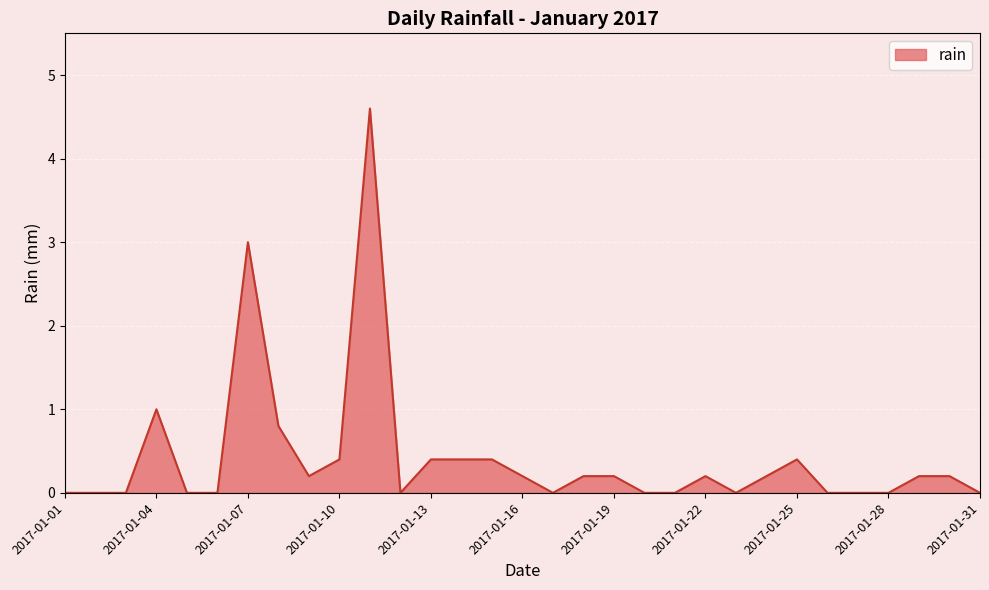

What is the greatest value displayed?

4.6